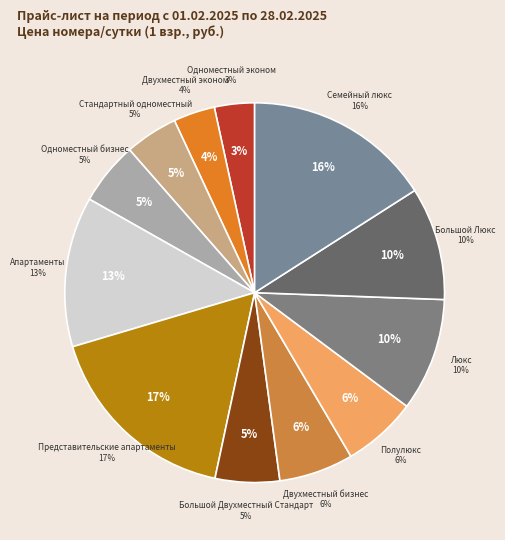

To the nearest percent, what portion does Большой Люкс represent?

10%